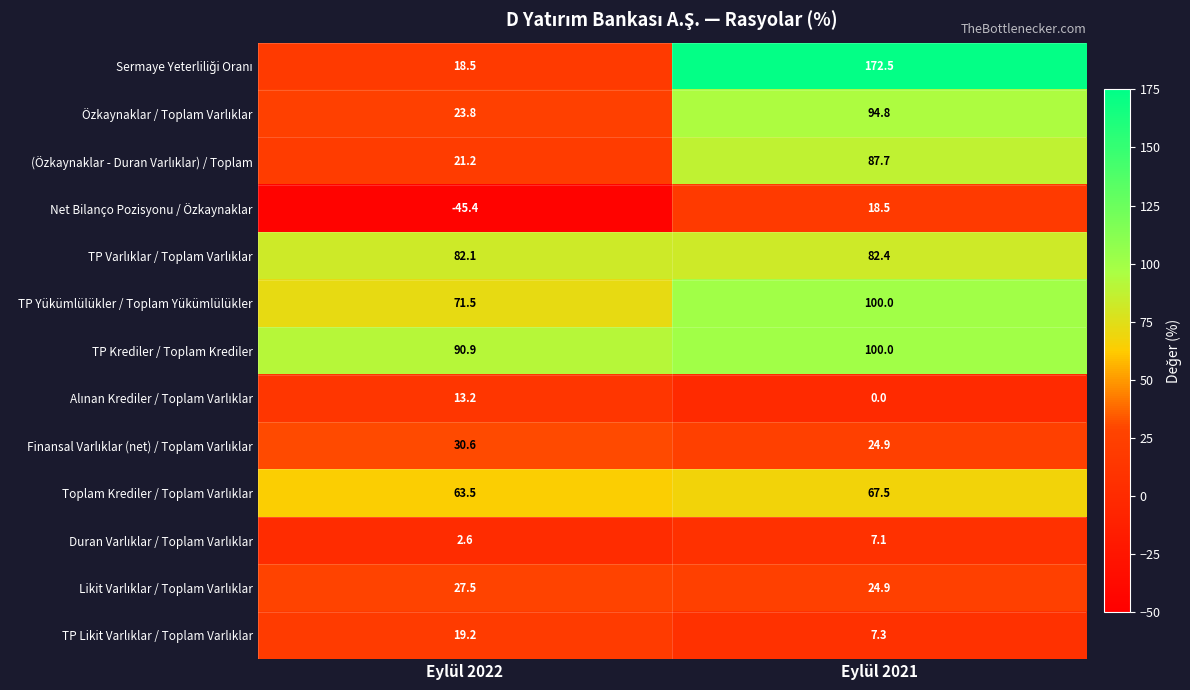

What is the total value across all series at Eylül 2021?

787.6